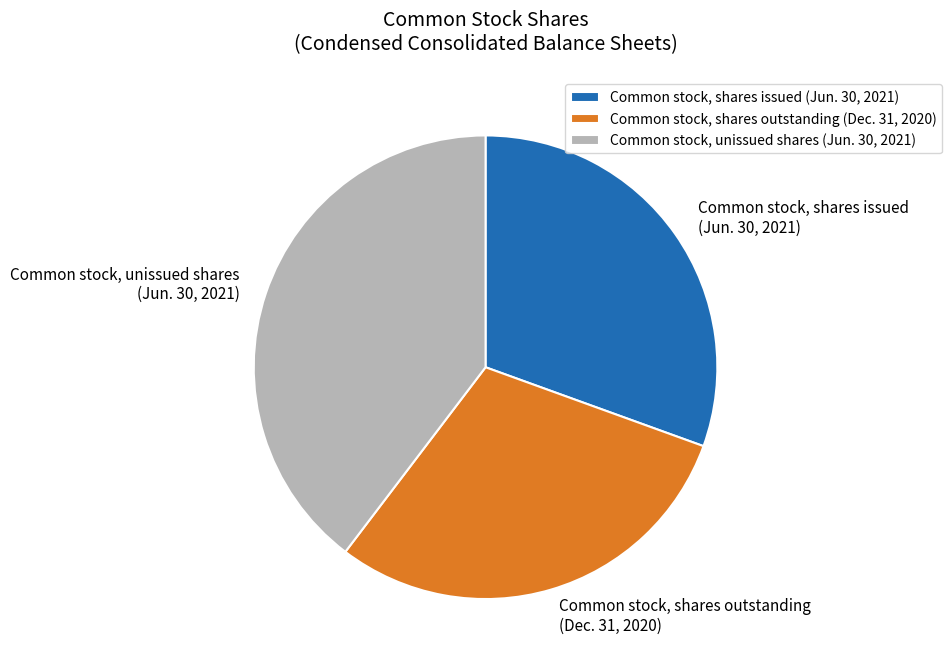

Does Common stock, shares issued (Jun. 30, 2021) account for over 50% of the chart?

No